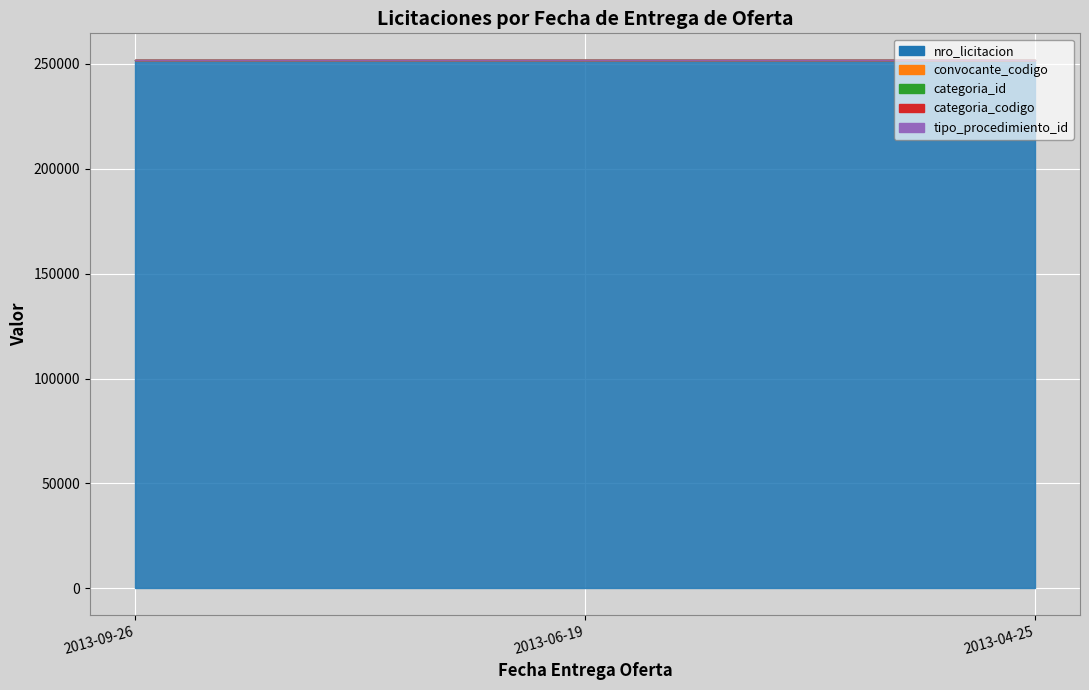

Is it true that categoria_codigo equals 24 at 2013-09-26?

True